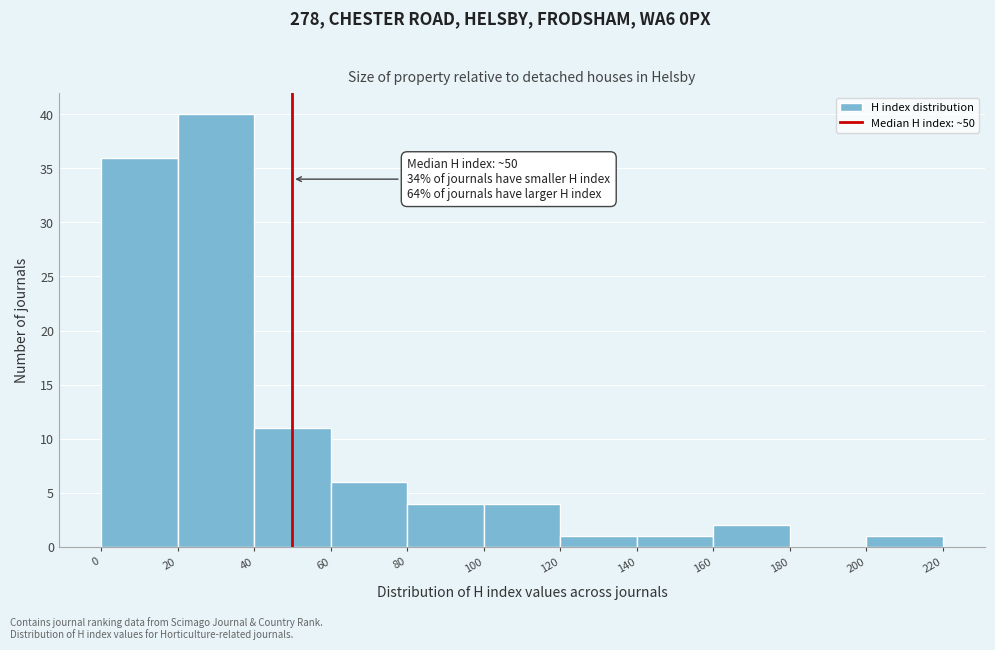

Over which range of the x-axis is the bar tallest?

20 to 40